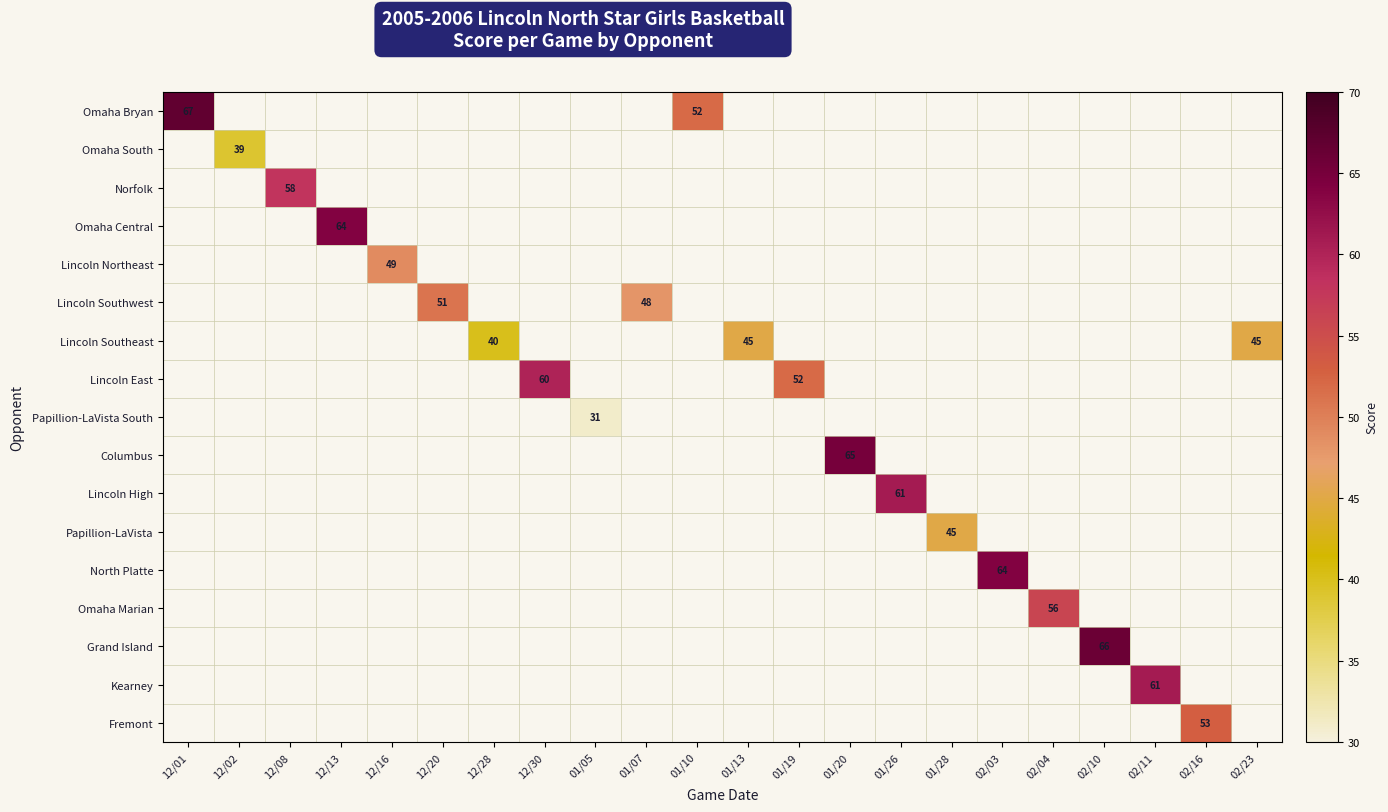

True or false: Lincoln East has a value of 100 at 12/30.

False